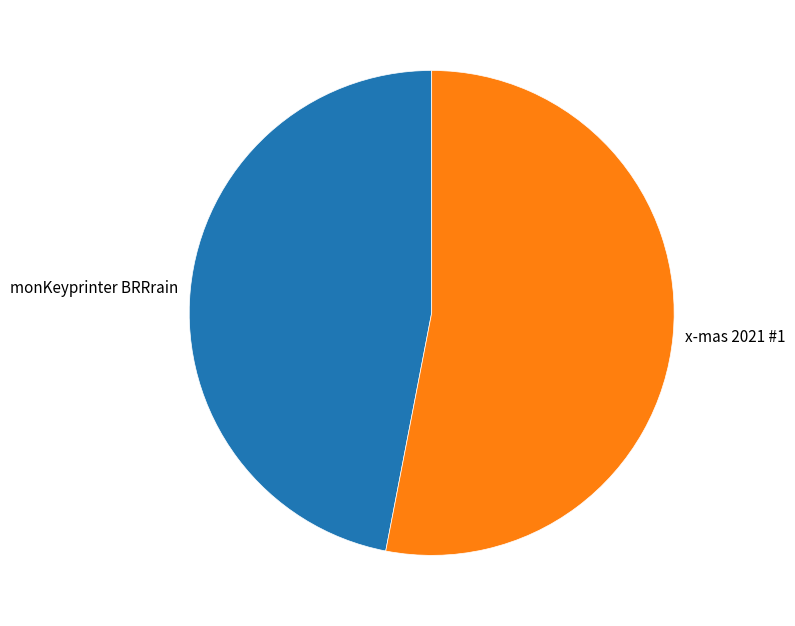

What is the smallest slice in the pie chart?

monKeyprinter BRRrain